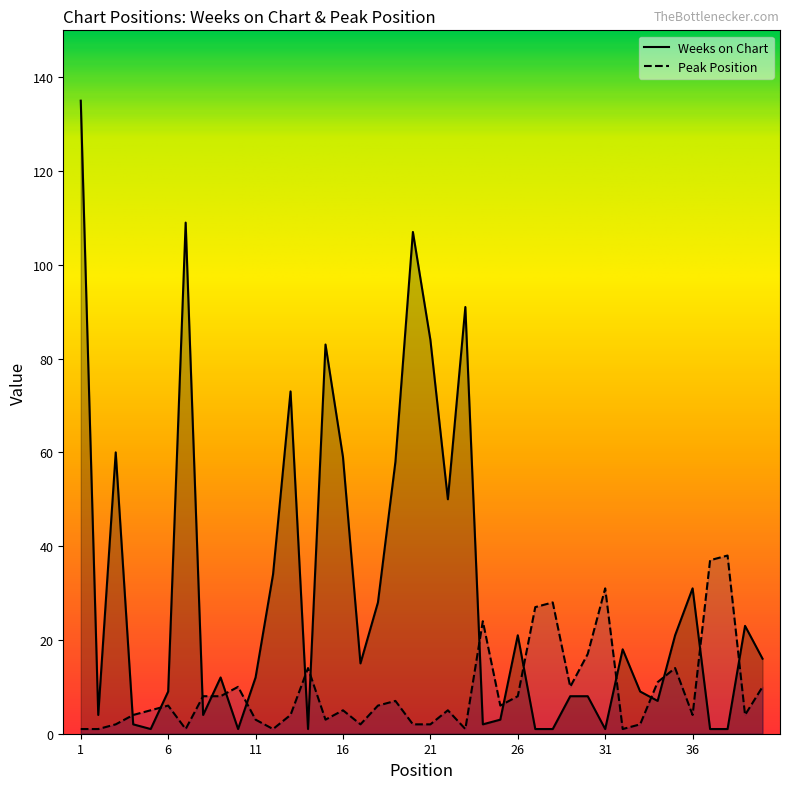

Where do Peak Position and Weeks on Chart first cross each other?

3 and 4